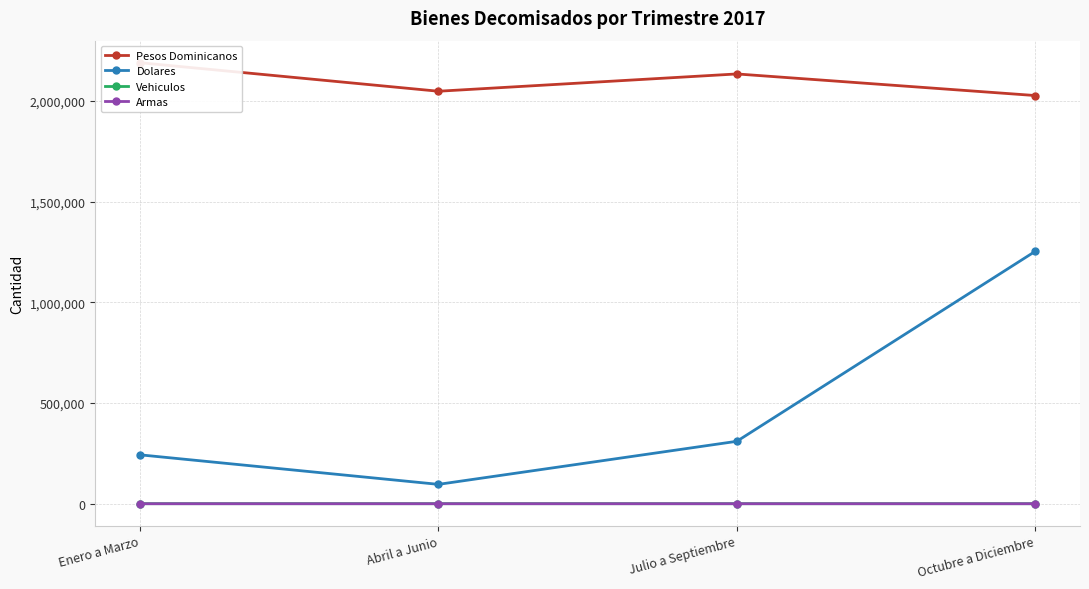

Reading left to right, what are all the values shown in this chart?

Pesos Dominicanos: 2190329	2048700	2134571	2027301
Dolares: 242915	96283	310148	1253588
Vehiculos: 323	359	314	320
Armas: 48	60	37	60